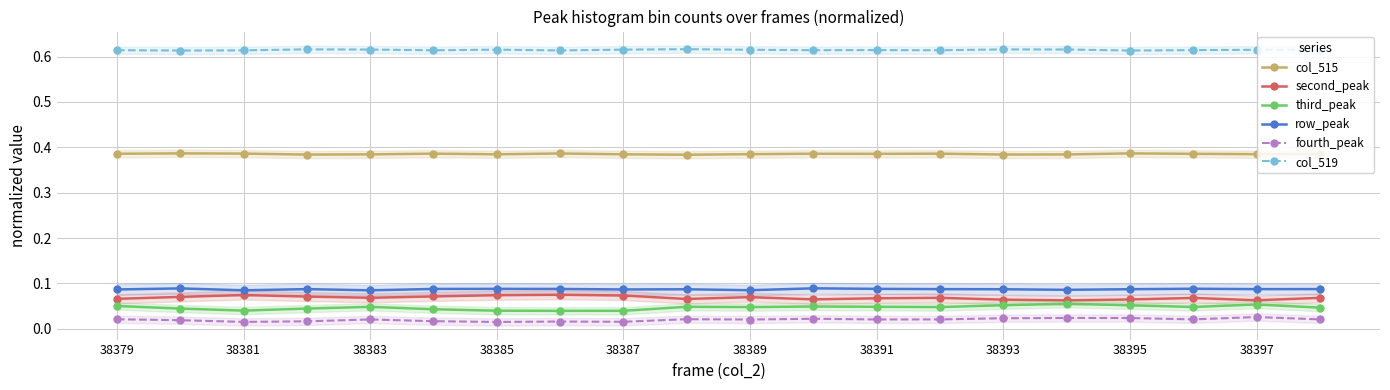

How many lines are shown in the chart?

6